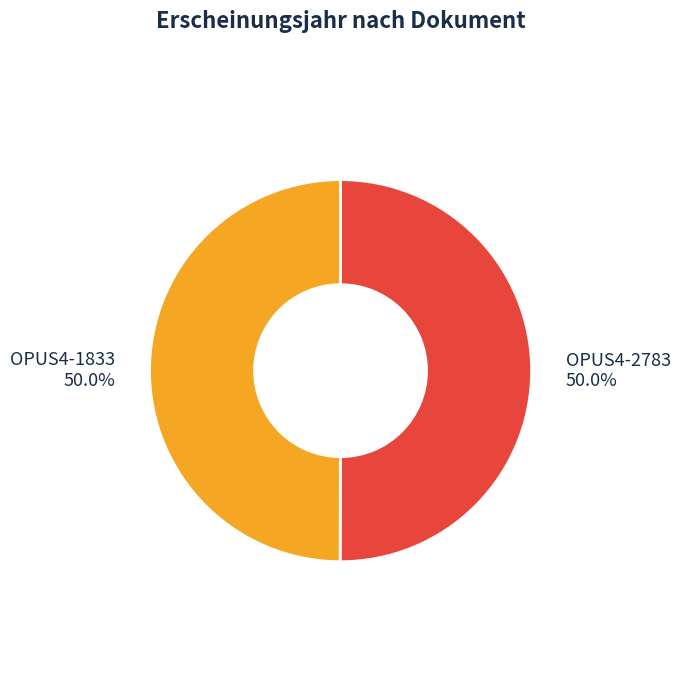

Combined, what portion of the pie is OPUS4-1833 and OPUS4-2783?

100.0%